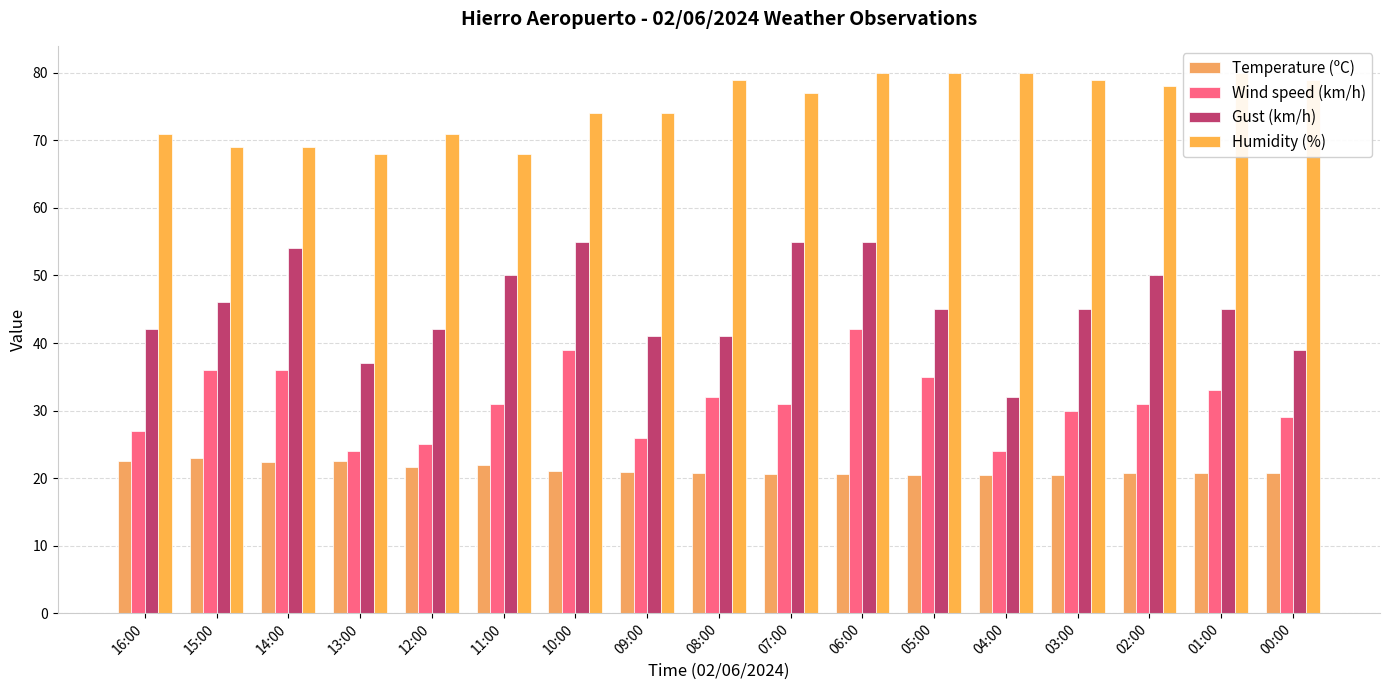

List the series in order of their overall mean, lowest first.

Temperature (ºC), Wind speed (km/h), Gust (km/h), Humidity (%)